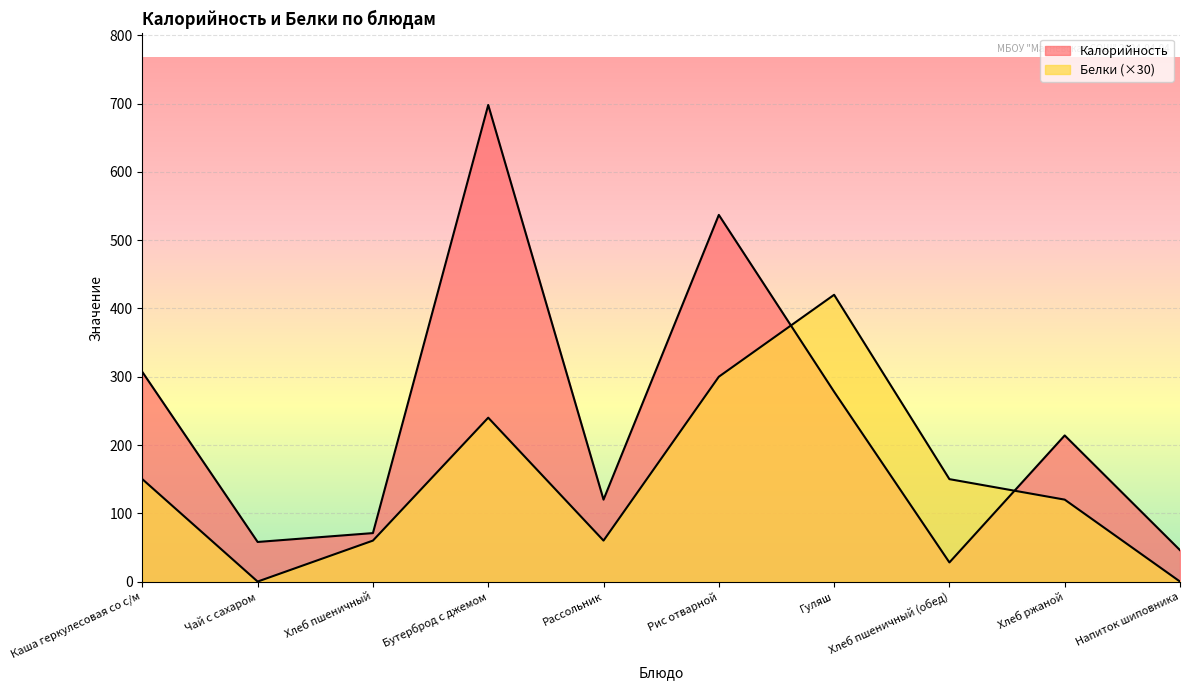

What is the label of the 9th point from the left?

Хлеб ржаной